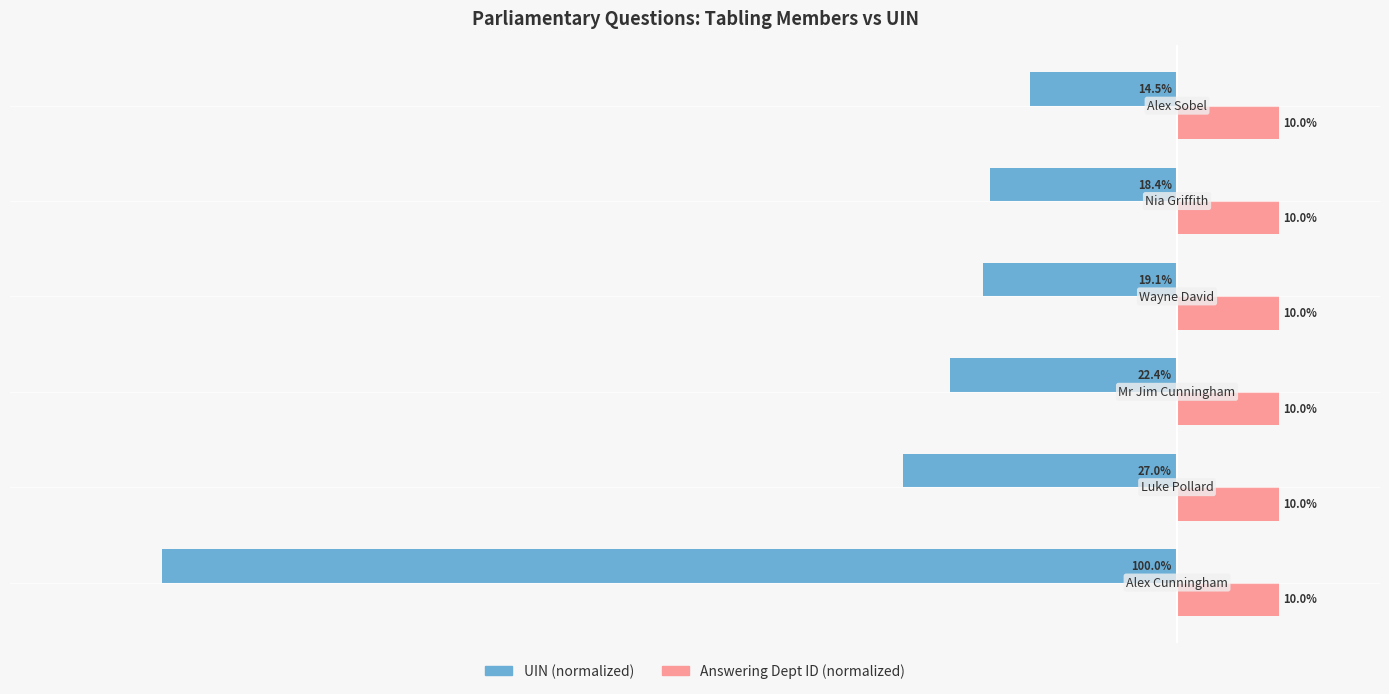

How many bars are there in total?

12